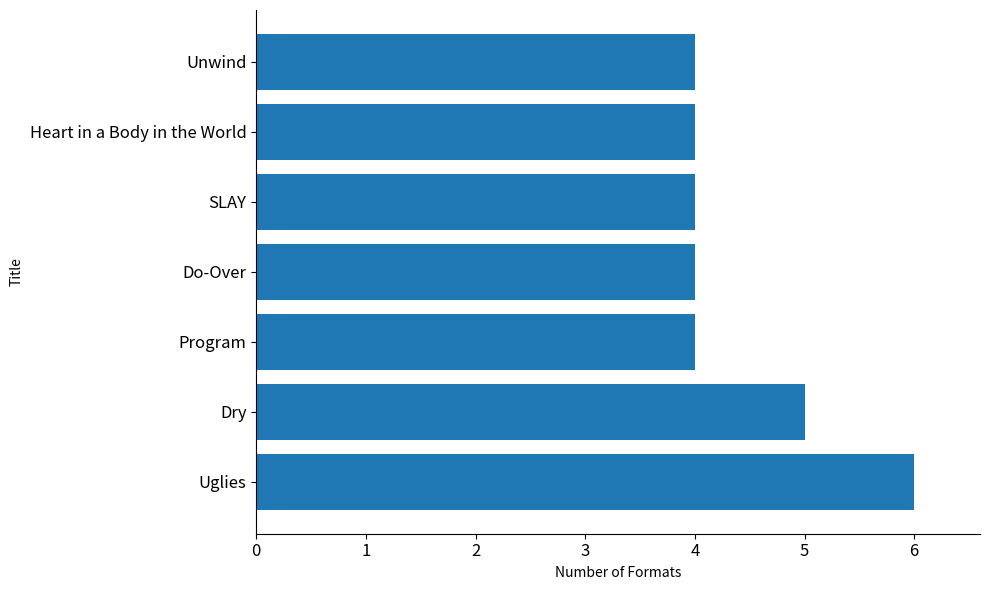

Approximately how many times larger is the value at Heart in a Body in the World compared to Uglies?

0.7